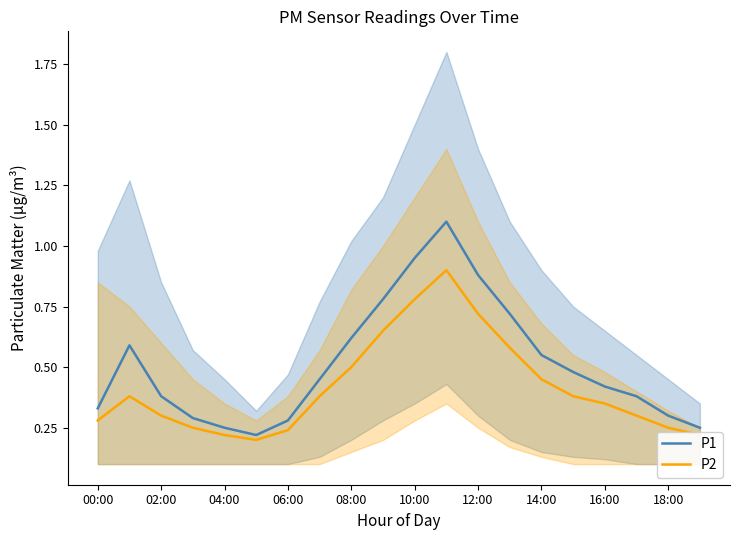

True or false: P2 and P1 cross at least once.

False